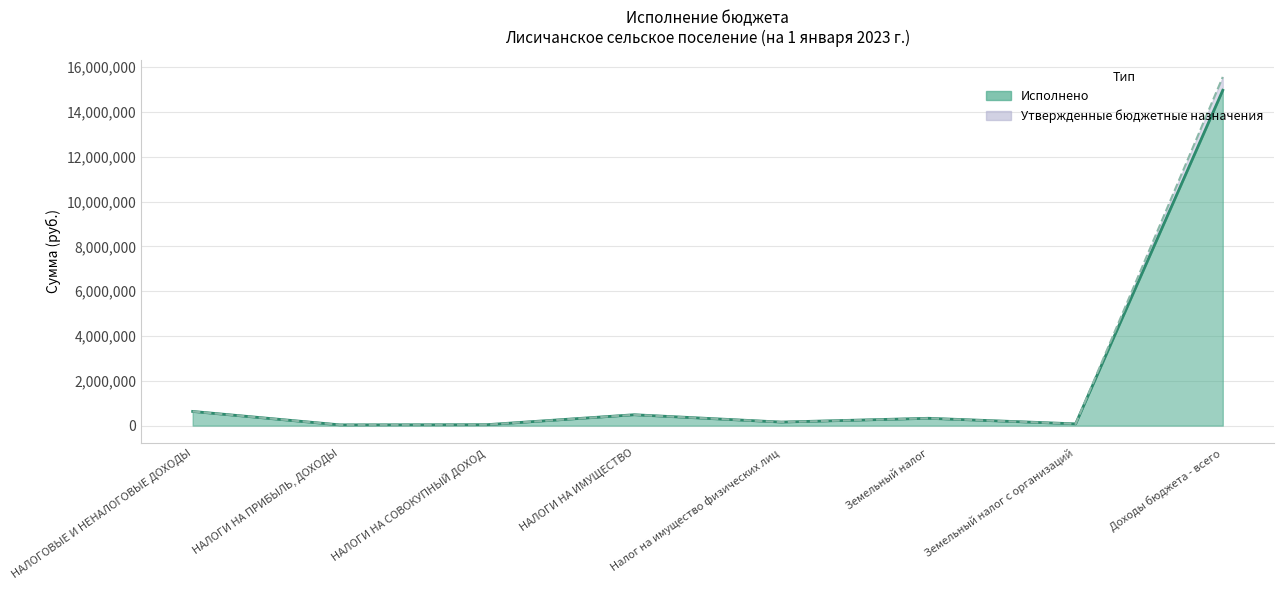

Rank the series by their average value, from highest to lowest.

Утвержденные бюджетные назначения, Исполнено